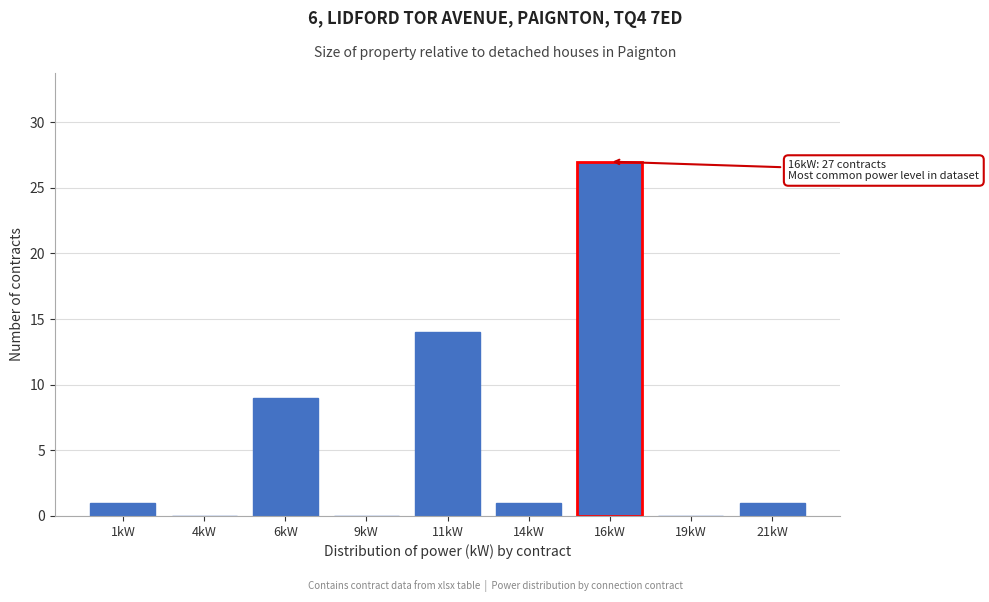

Reading right to left, what are all the values shown in this chart?

21kW=1	19kW=0	16kW=27	14kW=1	11kW=14	9kW=0	6kW=9	4kW=0	1kW=1